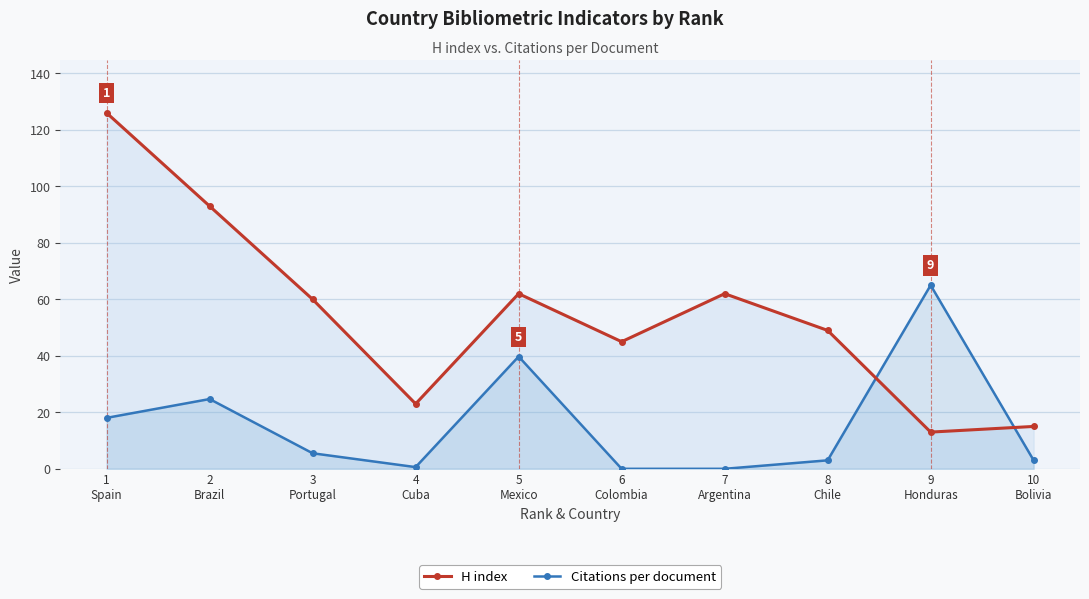

What are all the series names shown in the legend?

H index, Citations per document